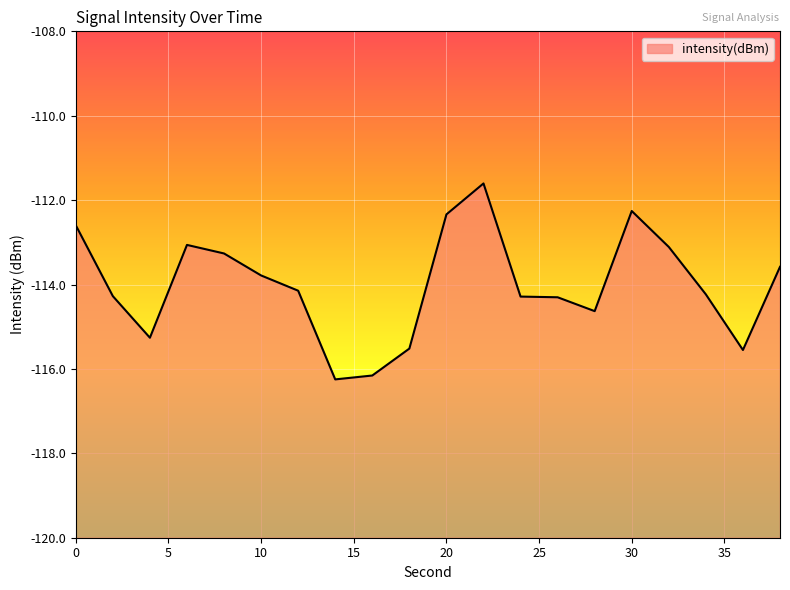

Does the chart display data point markers on the line(s)?

No